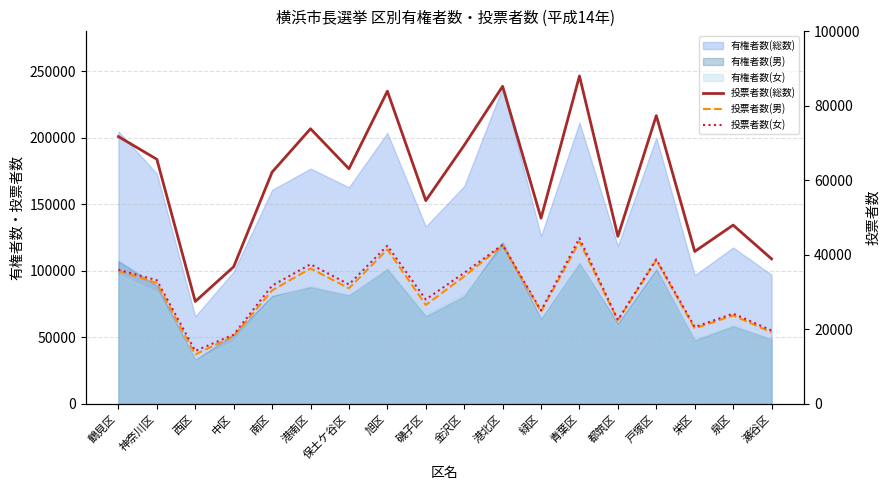

True or false: 投票者数(男) has more than 2 interior local peaks.

True